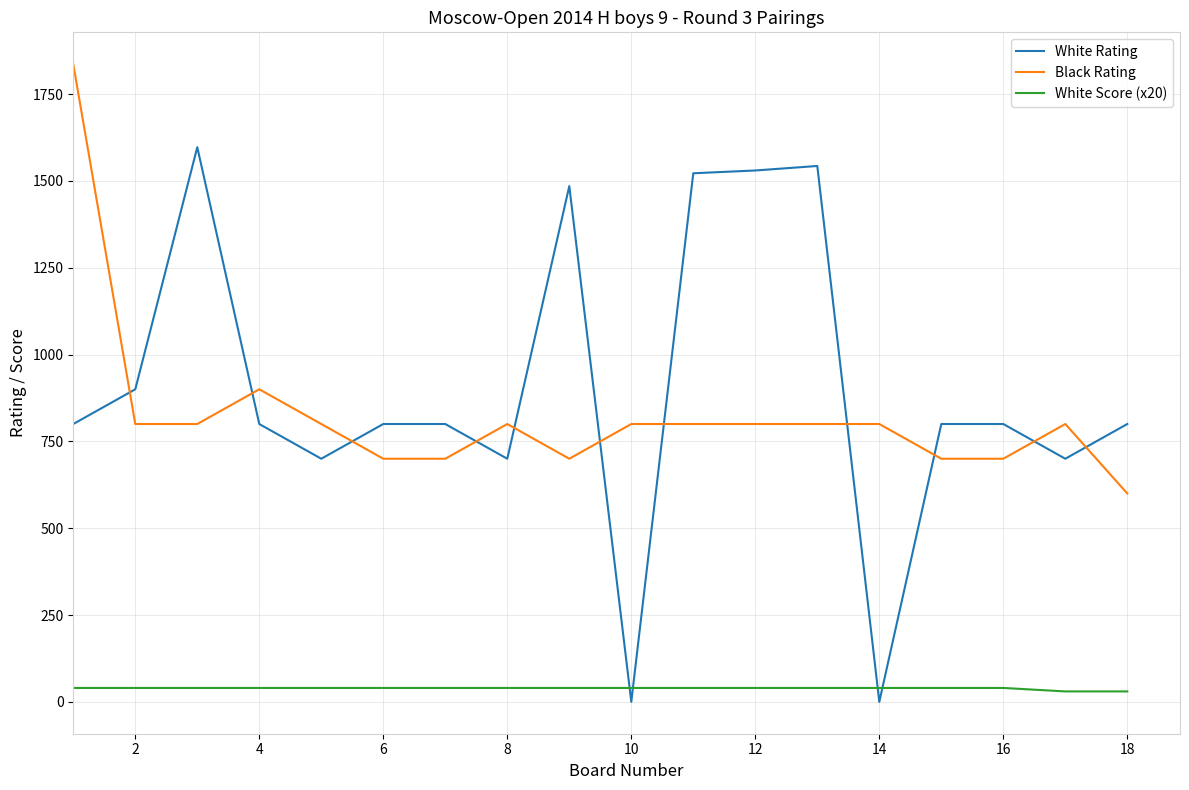

After their last crossing, which series has the higher values: White Rating or Black Rating?

White Rating